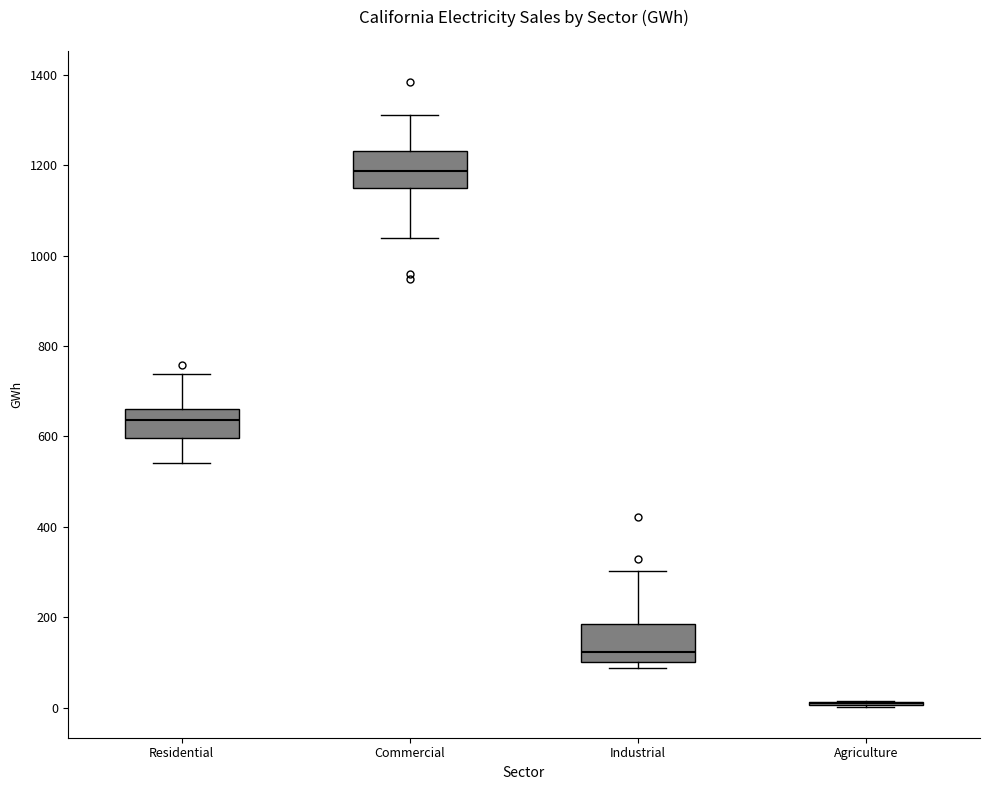

Where is the lower edge of the box for Industrial on the y-axis? The values are not printed on the chart, so give them approximately, as read against the axis.

100